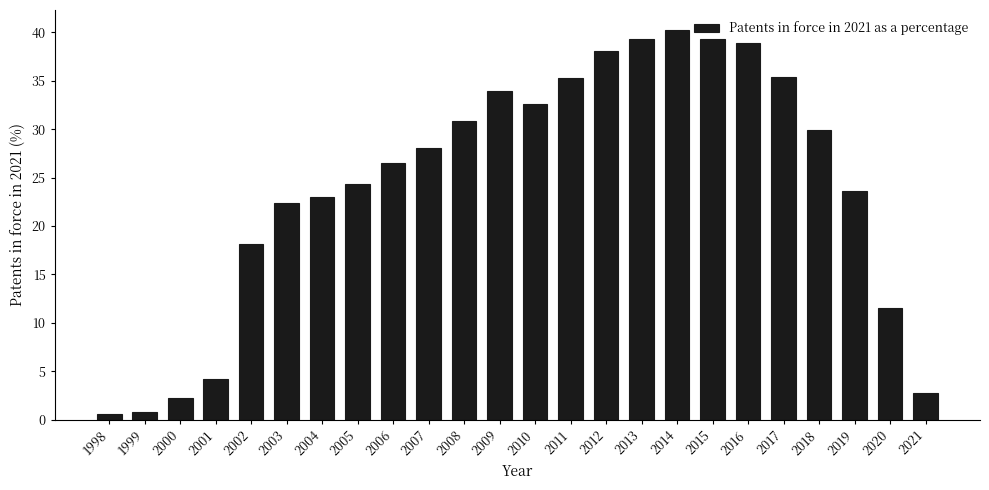

What is the value of the 10th bar from the left?

28.1